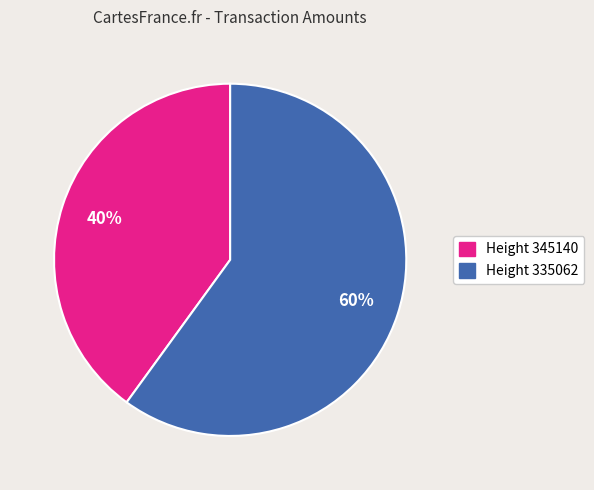

Is there any slice that represents more than half of the pie?

Yes